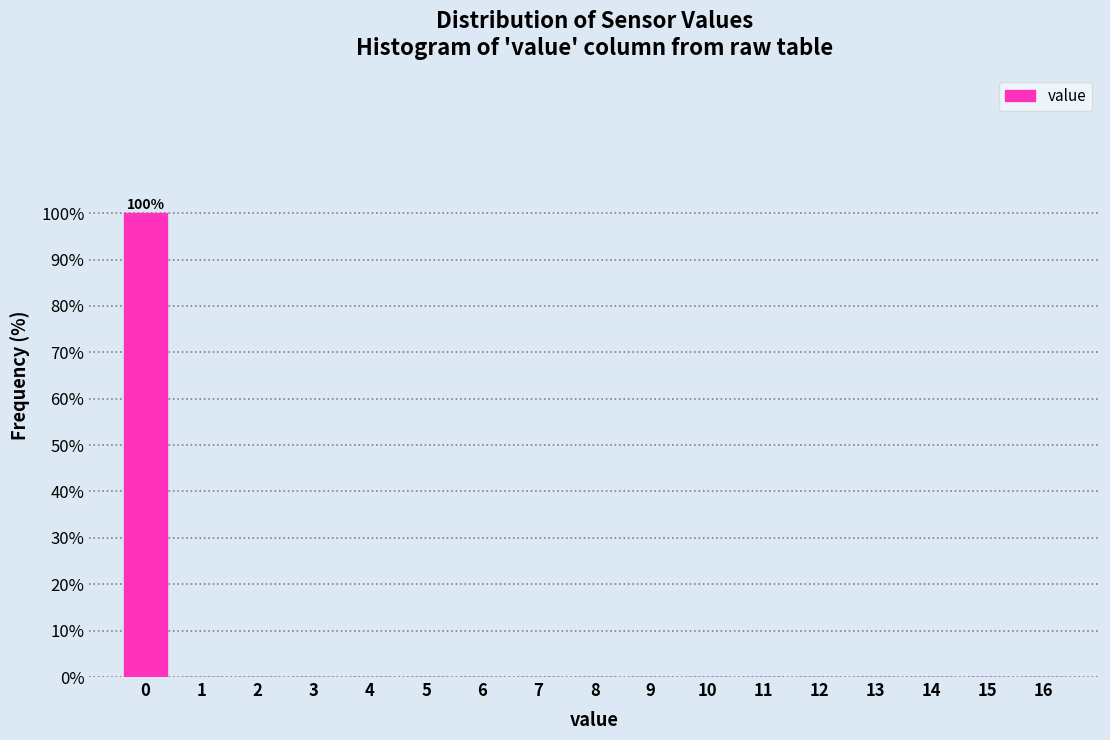

Which range on the x-axis has the tallest bar?

-0.5 to 0.5